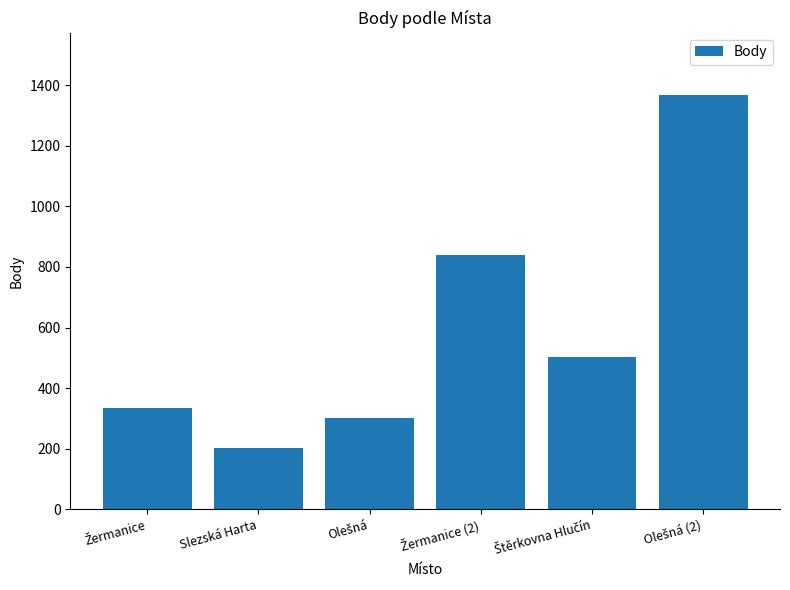

What is the maximum value shown in the chart?

1368